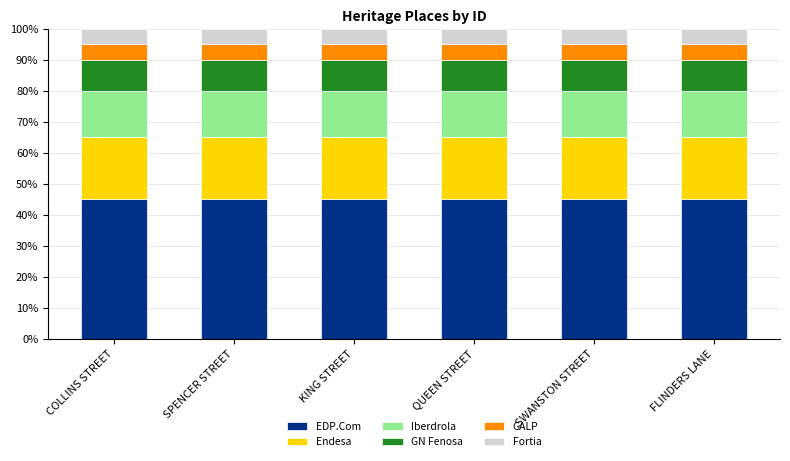

True or false: EDP.Com has a value of 24 at QUEEN STREET.

False